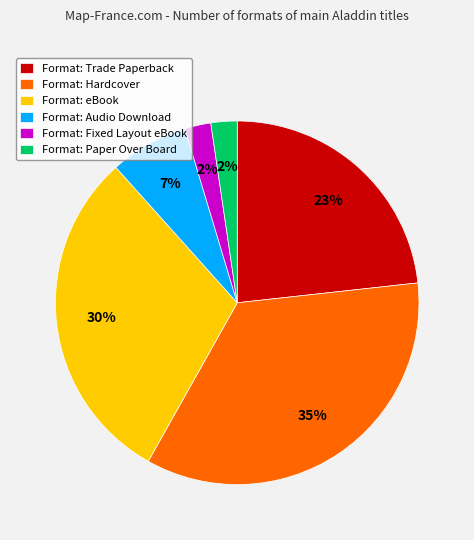

Is there any slice that represents more than half of the pie?

No